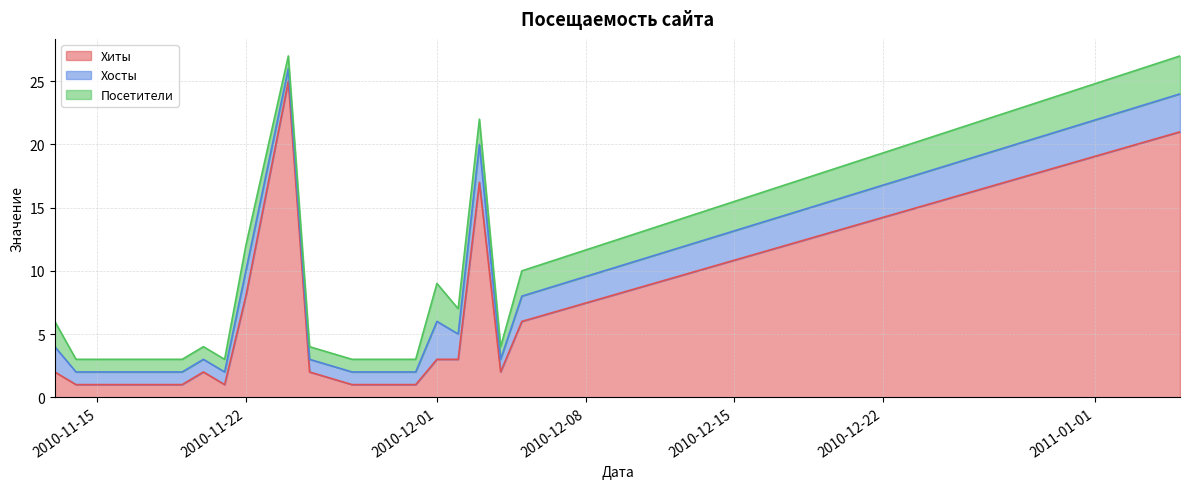

True or false: Хосты has a value of 1 at 2010-12-04.

True